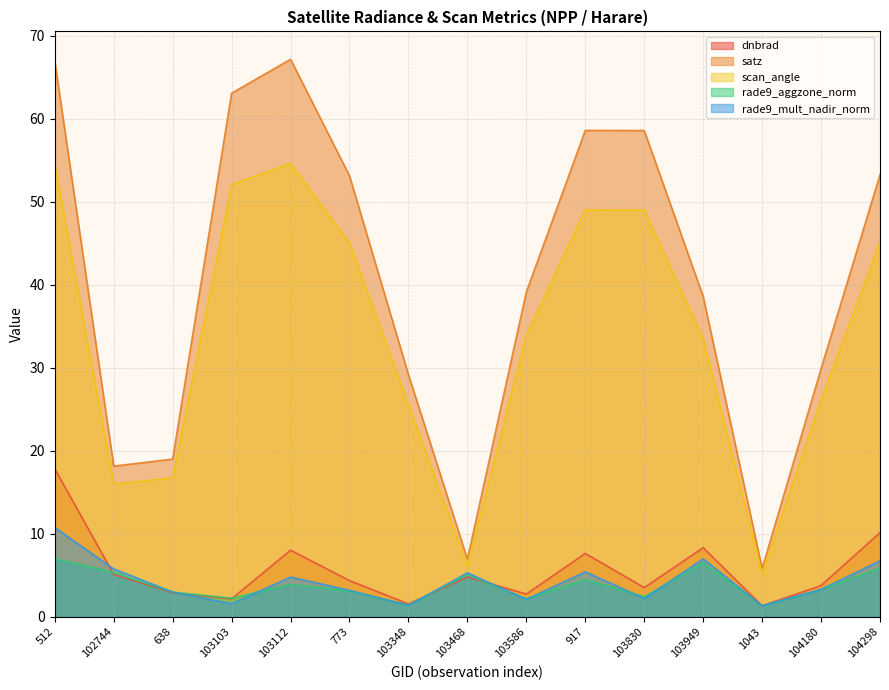

Read the rade9_mult_nadir_norm value at 104298.

6.7